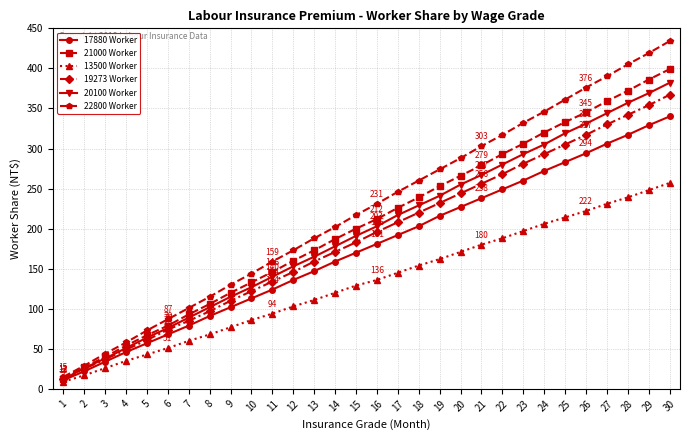

How many lines are shown in the chart?

6